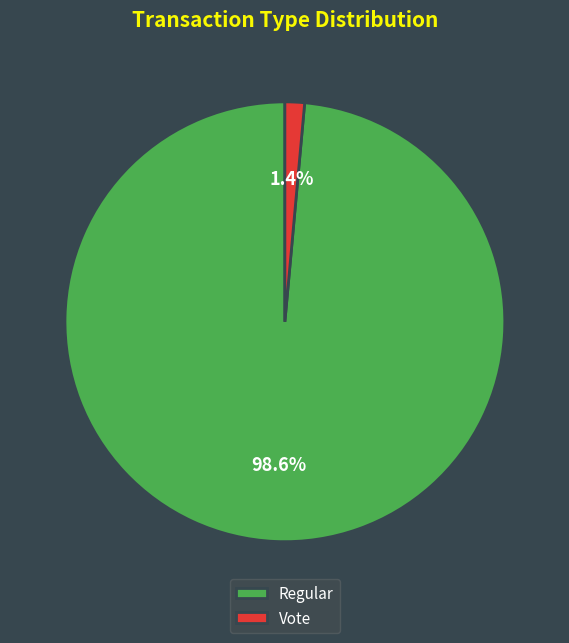

To the nearest percent, what is the average slice percentage?

50%